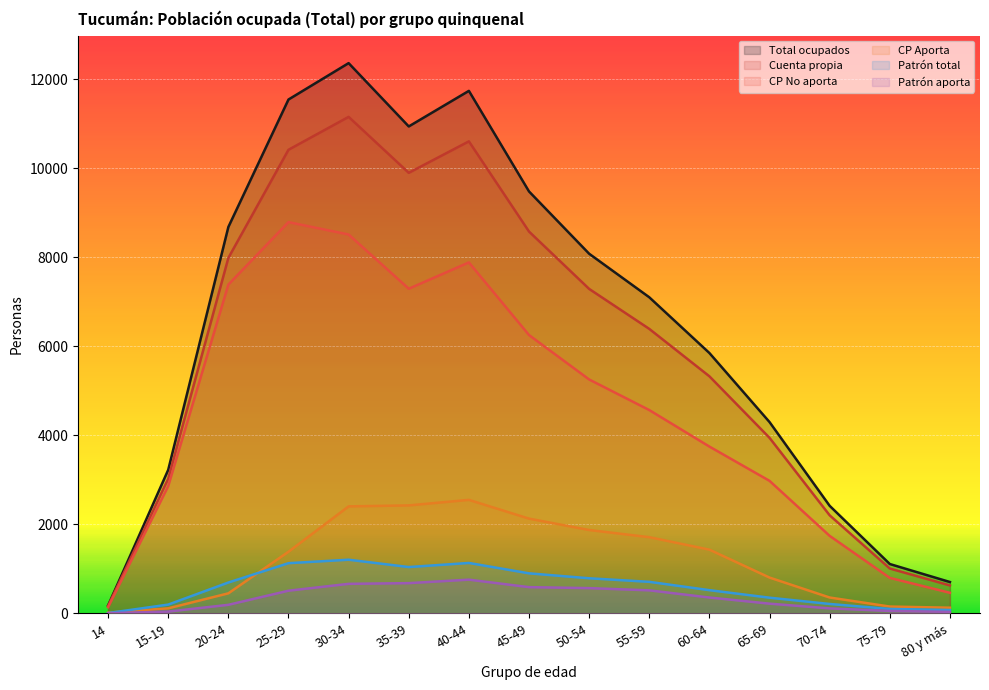

At which label does Patrón aporta reach its peak?

40-44